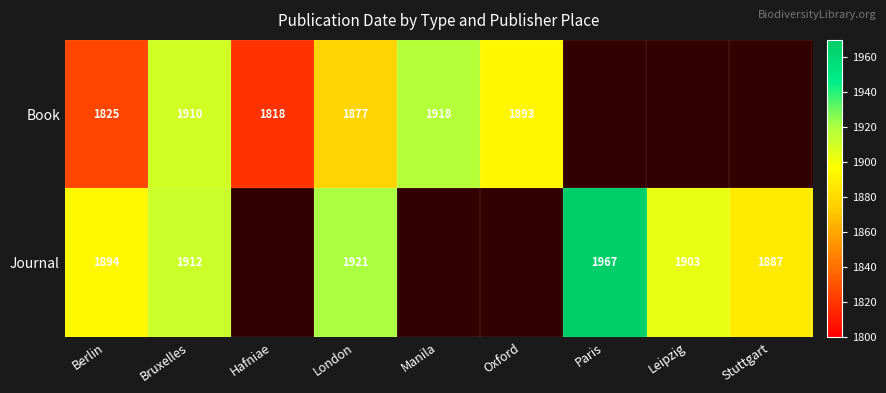

Is it true that Book equals 1825 at Berlin?

True